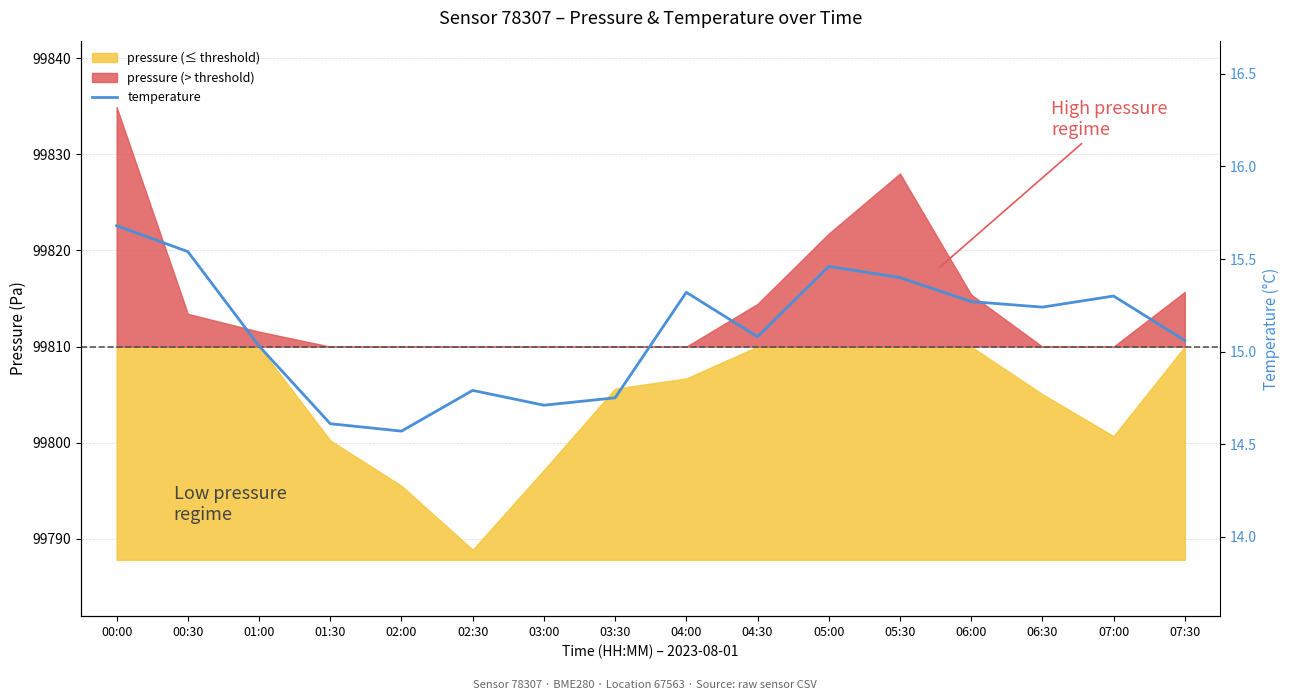

List the labels in order of value, smallest first.

02:00, 01:30, 03:00, 03:30, 02:30, 01:00, 07:30, 04:30, 06:30, 06:00, 07:00, 04:00, 05:30, 05:00, 00:30, 00:00